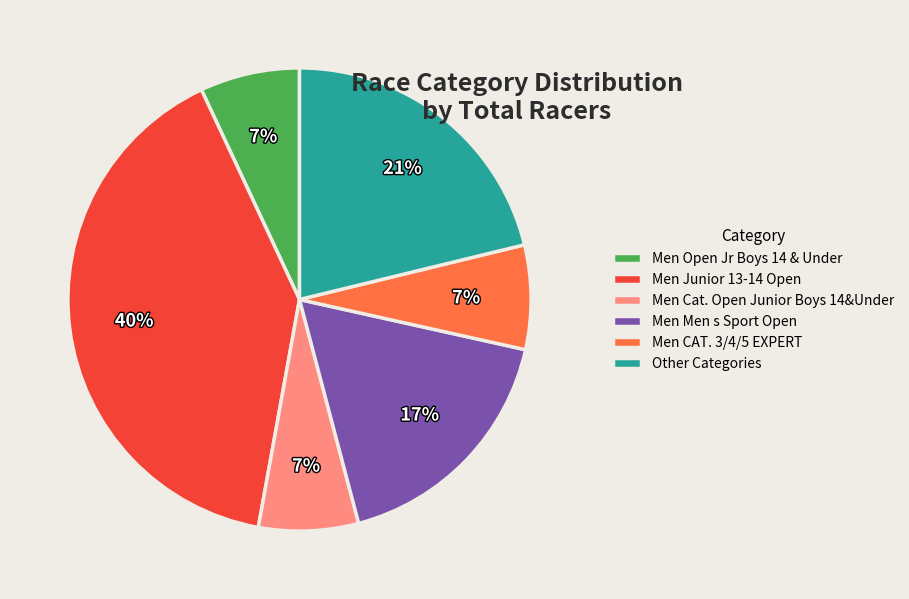

Is the sum of Men Junior 13-14 Open and Men Cat. Open Junior Boys 14&Under greater than half?

No